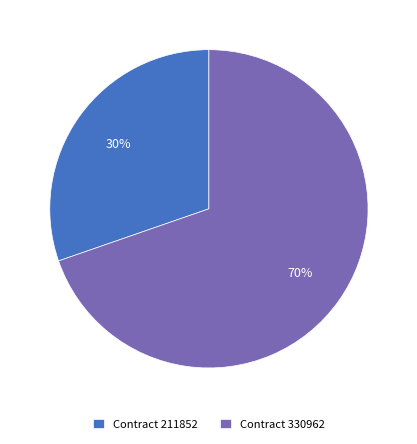

What percentage is the Contract 330962 slice, to the nearest percent?

70%